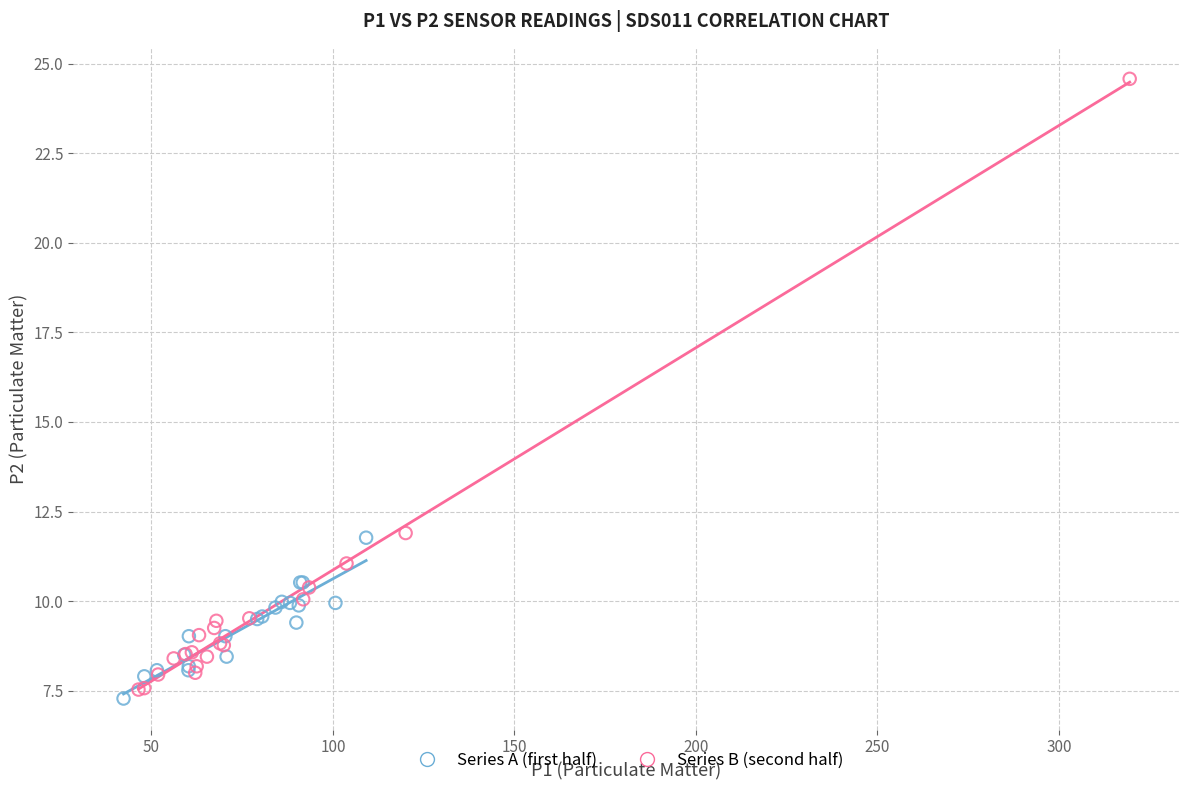

What are all the series names shown in the legend?

Series A (first half), Series B (second half)